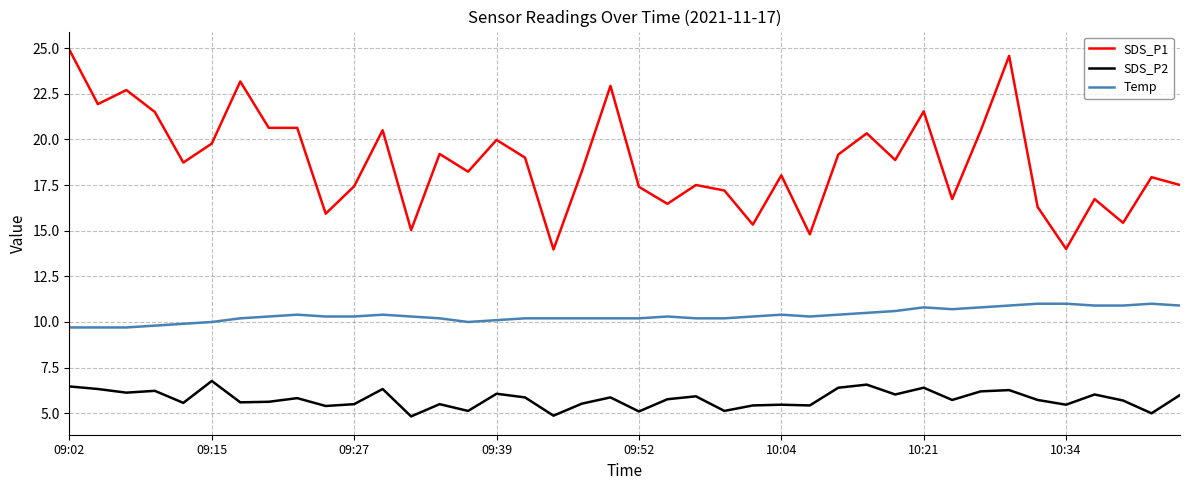

Rank the series by their maximum value, from highest to lowest.

SDS_P1, Temp, SDS_P2